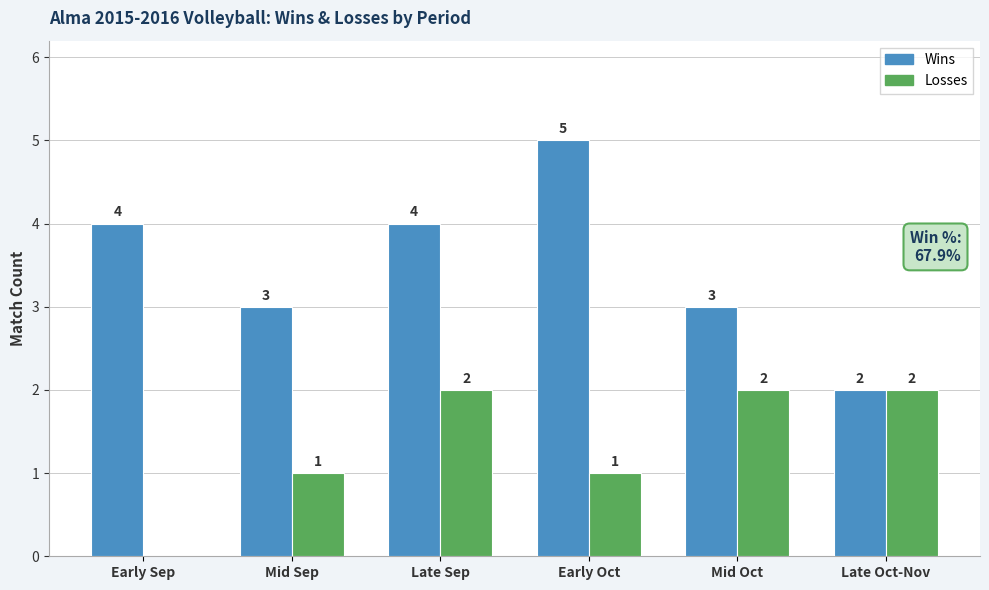

Is it true that Wins equals 3 at Early Oct?

False